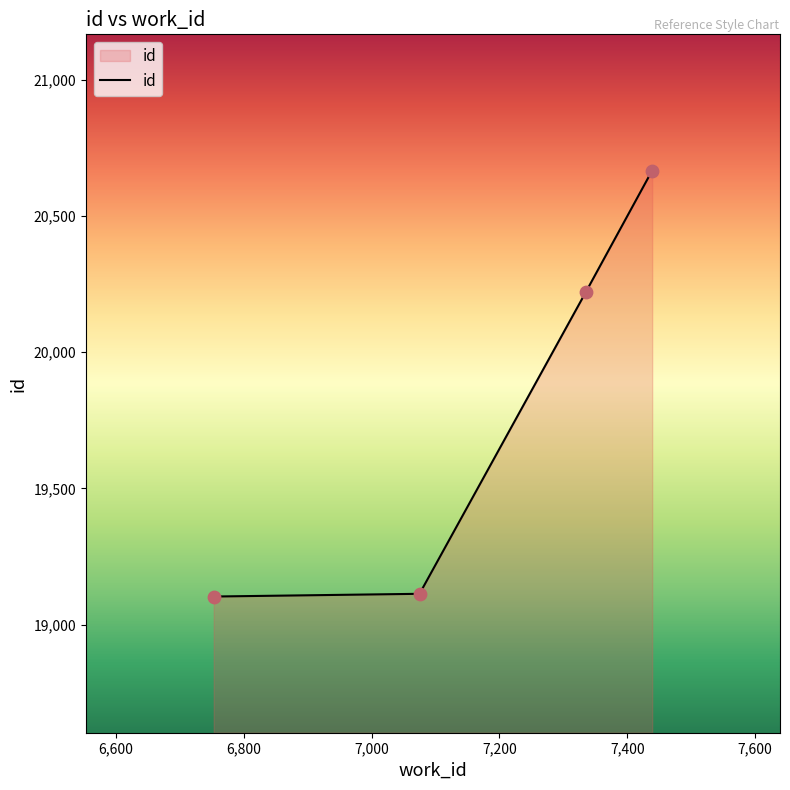

What is the average value?

19776